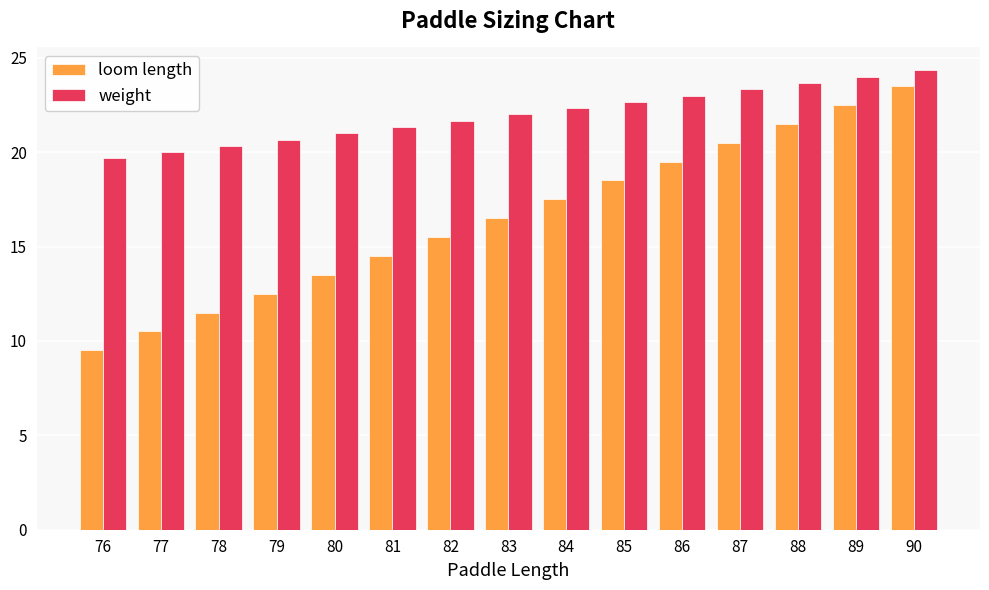

At which label is weight closest to 21?

80